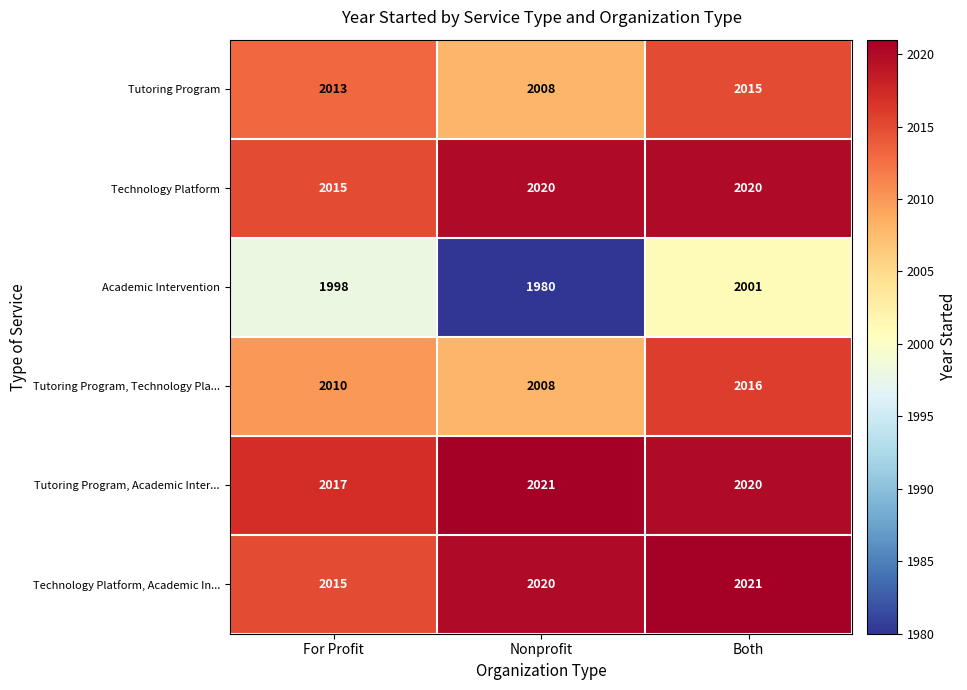

At which category is the sum across all series the highest?

Both